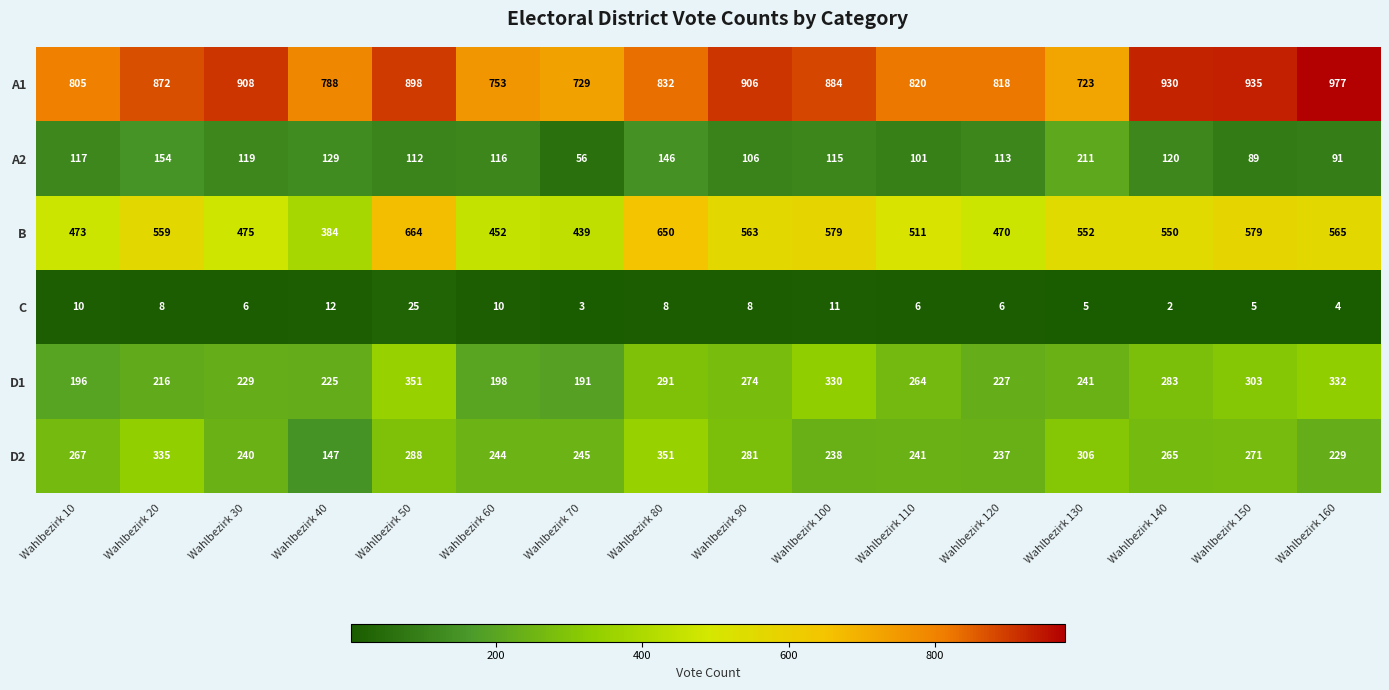

What is the highest value of the A1 series?

977